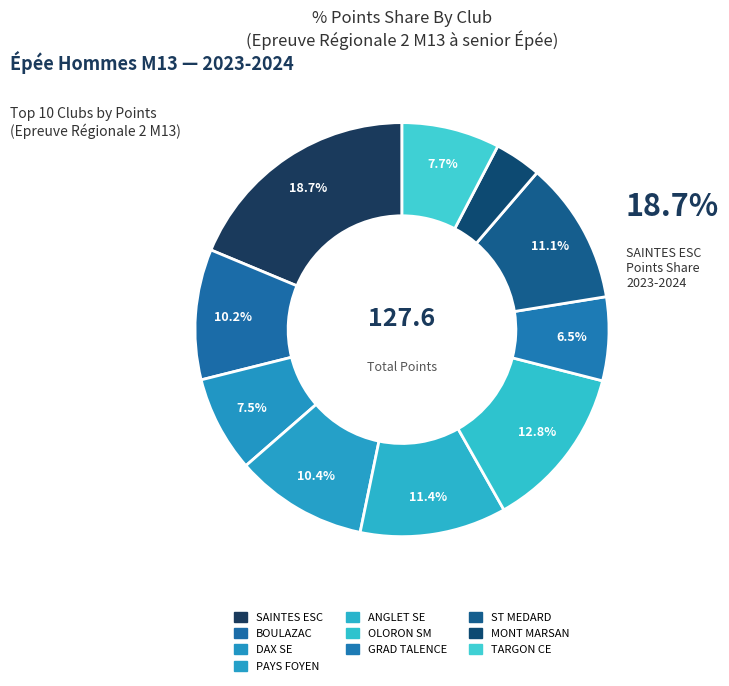

What percentage do PAYS FOYEN and OLORON SM together represent?

23.2%